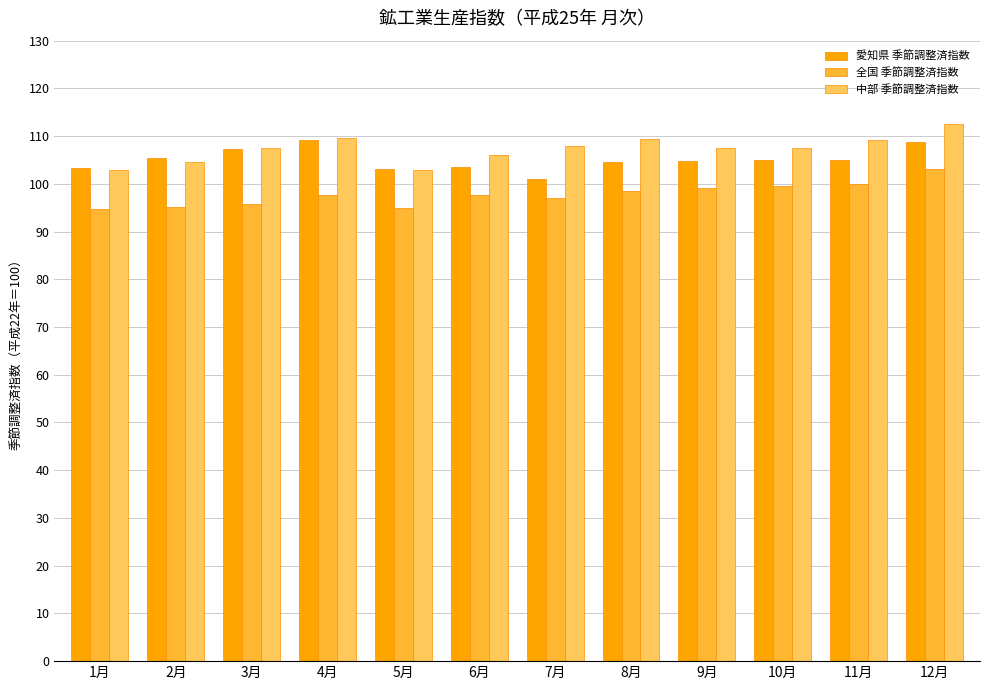

Which category has the highest value across all series?

12月